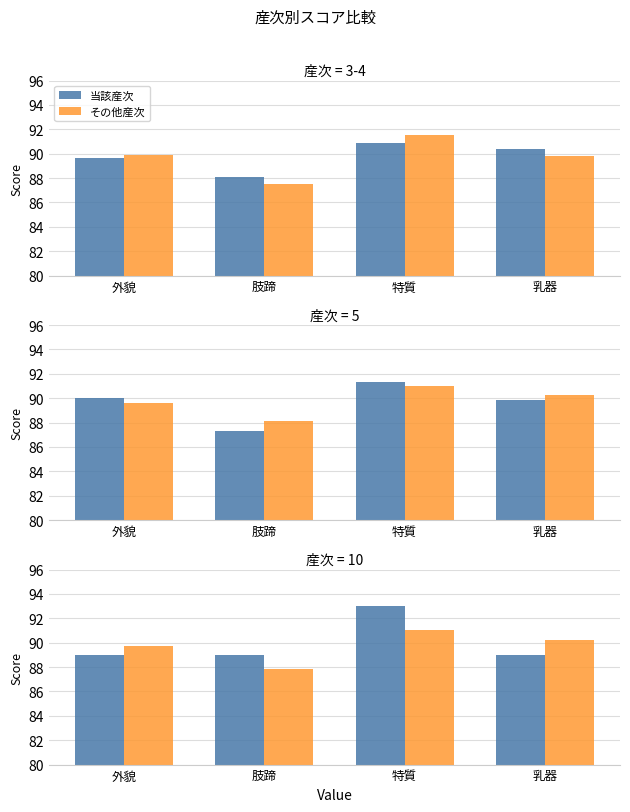

Rank the series by their maximum value, from lowest to highest.

その他産次, 当該産次